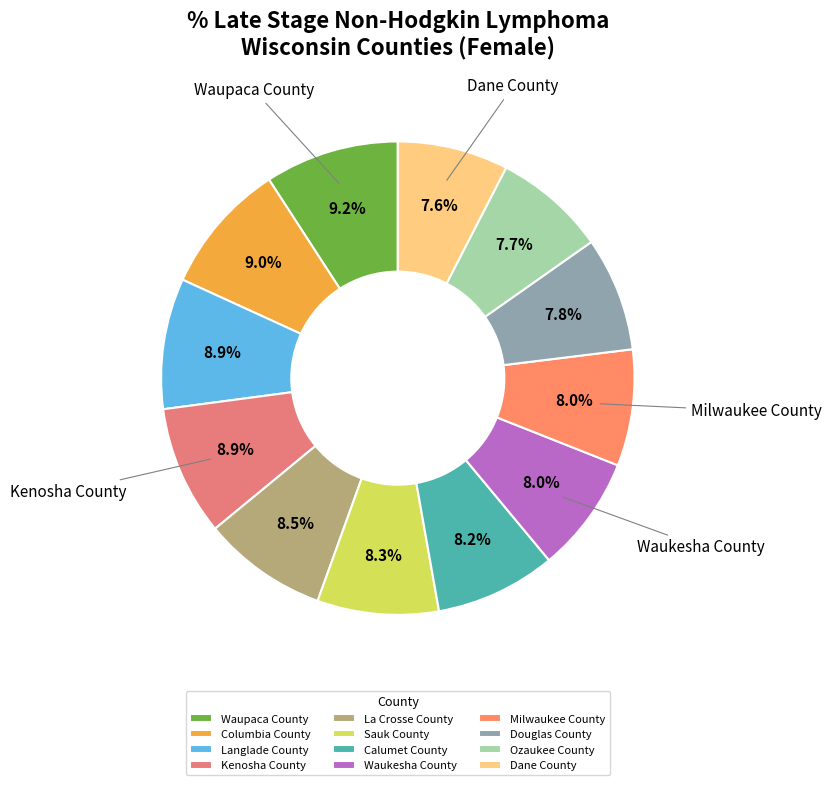

To the nearest percent, what percentage of the pie is Douglas County?

8%